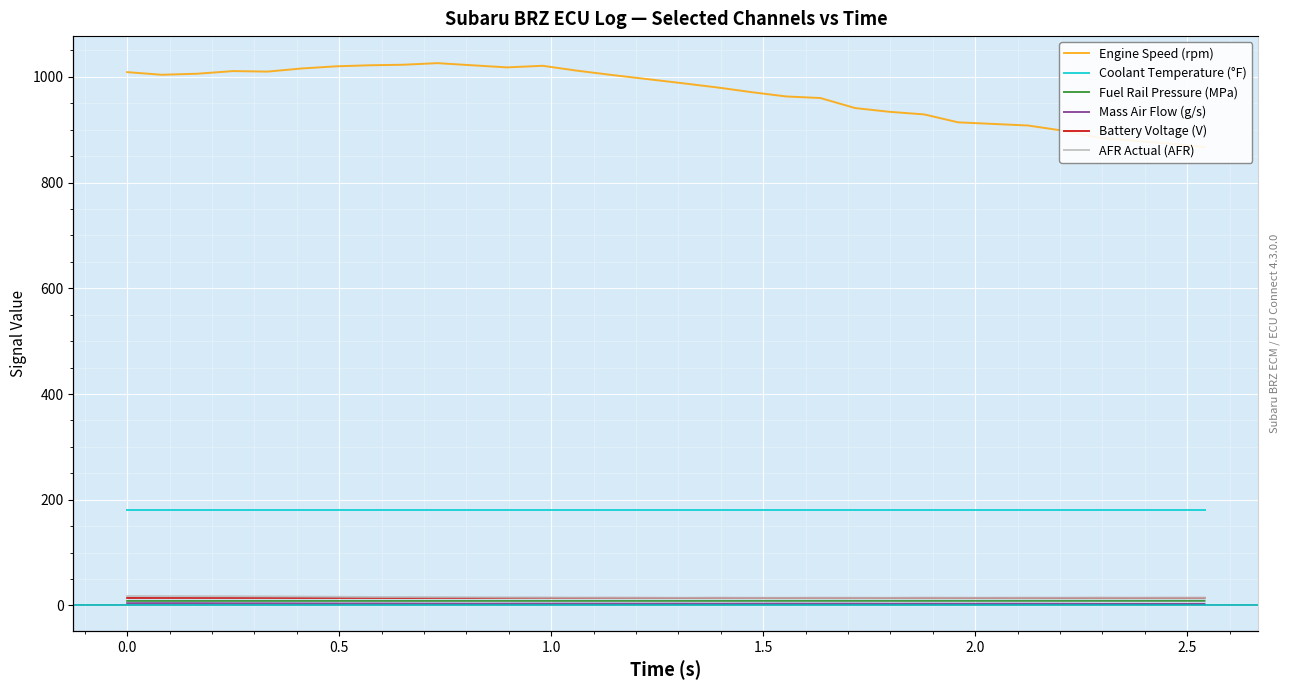

Reading left to right, list all the values displayed in this chart.

Engine Speed (rpm): 1009.0	1004.0	1006.0	1011.0	1010.0	1016.0	1020.0	1022.0	1023.0	1026.0	1022.0	1018.0	1021.0	1012.0	1004.0	996.0	988.0	980.0	971.0	963.0	960.0	941.0	934.0	929.0	914.0	911.0	908.0	898.0	885.0	879.0	874.0	867.0
Coolant Temperature (°F): 181.0	181.0	181.0	181.0	181.0	181.0	181.0	181.0	181.0	181.0	181.0	181.0	181.0	181.0	181.0	181.0	181.0	181.0	181.0	181.0	181.0	181.0	181.0	181.0	181.0	181.0	181.0	181.0	181.0	181.0	181.0	181.0
Fuel Rail Pressure (MPa): 8.7	8.7	8.7	8.7	8.7	8.7	8.7	8.7	8.7	8.7	8.7	8.7	8.7	8.7	8.7	8.7	8.8	8.8	8.8	8.8	8.8	8.8	8.8	8.8	8.8	8.8	8.8	8.8	8.8	8.8	8.8	8.8
Mass Air Flow (g/s): 4.3	4.4	4.3	4.1	4.1	3.9	3.8	3.8	3.7	3.6	3.5	3.5	3.6	3.5	3.5	3.5	3.5	3.4	3.5	3.5	3.5	3.5	3.4	3.4	3.3	3.4	3.4	3.3	3.1	3.1	3.1	3.1
Battery Voltage (V): 14.2	14.2	14.3	14.3	14.3	14.2	14.2	14.3	14.2	14.2	14.2	14.3	14.3	14.2	14.3	14.2	14.2	14.3	14.2	14.2	14.3	14.2	14.2	14.3	14.2	14.2	14.3	14.2	14.3	14.2	14.3	14.3
AFR Actual (AFR): 17.8	17.6	17.5	17.3	17.1	16.8	16.4	16.1	16.0	15.7	15.5	15.2	14.9	14.8	14.7	14.6	14.5	14.5	14.4	14.4	14.4	14.4	14.4	14.5	14.5	14.5	14.5	14.6	14.6	14.6	14.6	14.6